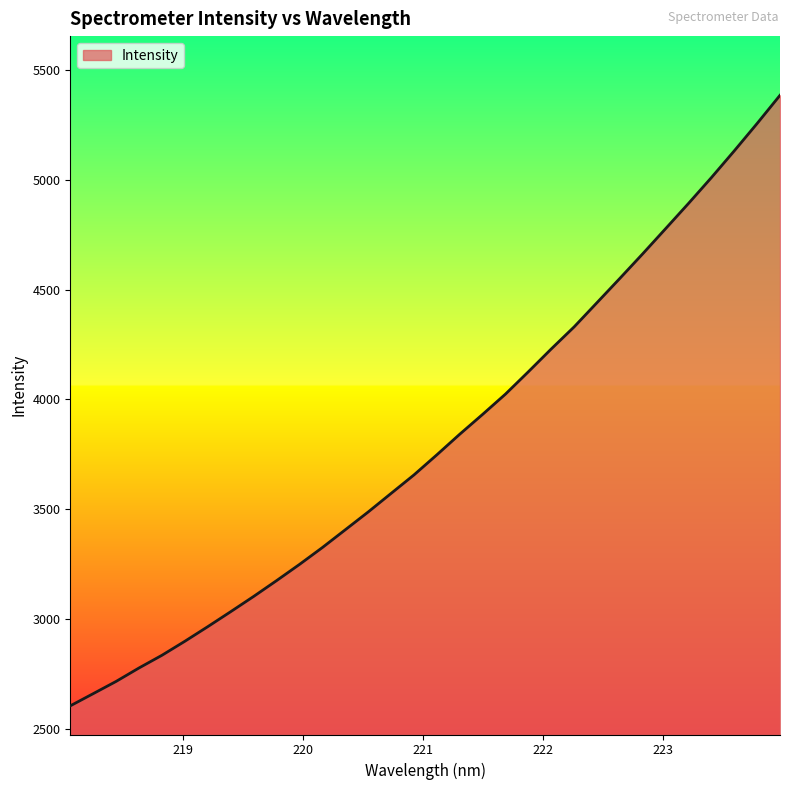

What is the difference between the maximum and minimum values?

2776.7